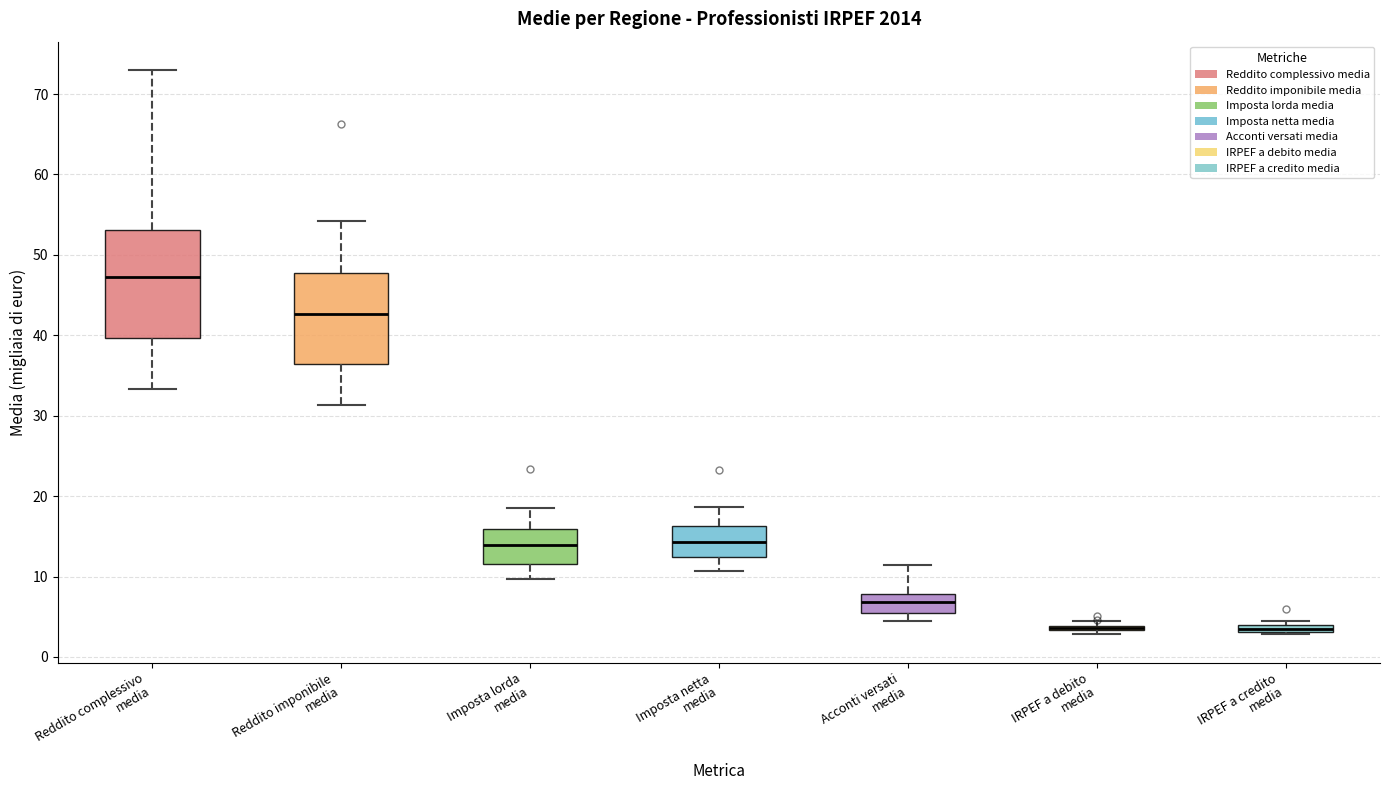

Comparing the boxes themselves (not the whiskers), which one is the tallest?

Reddito complessivo media